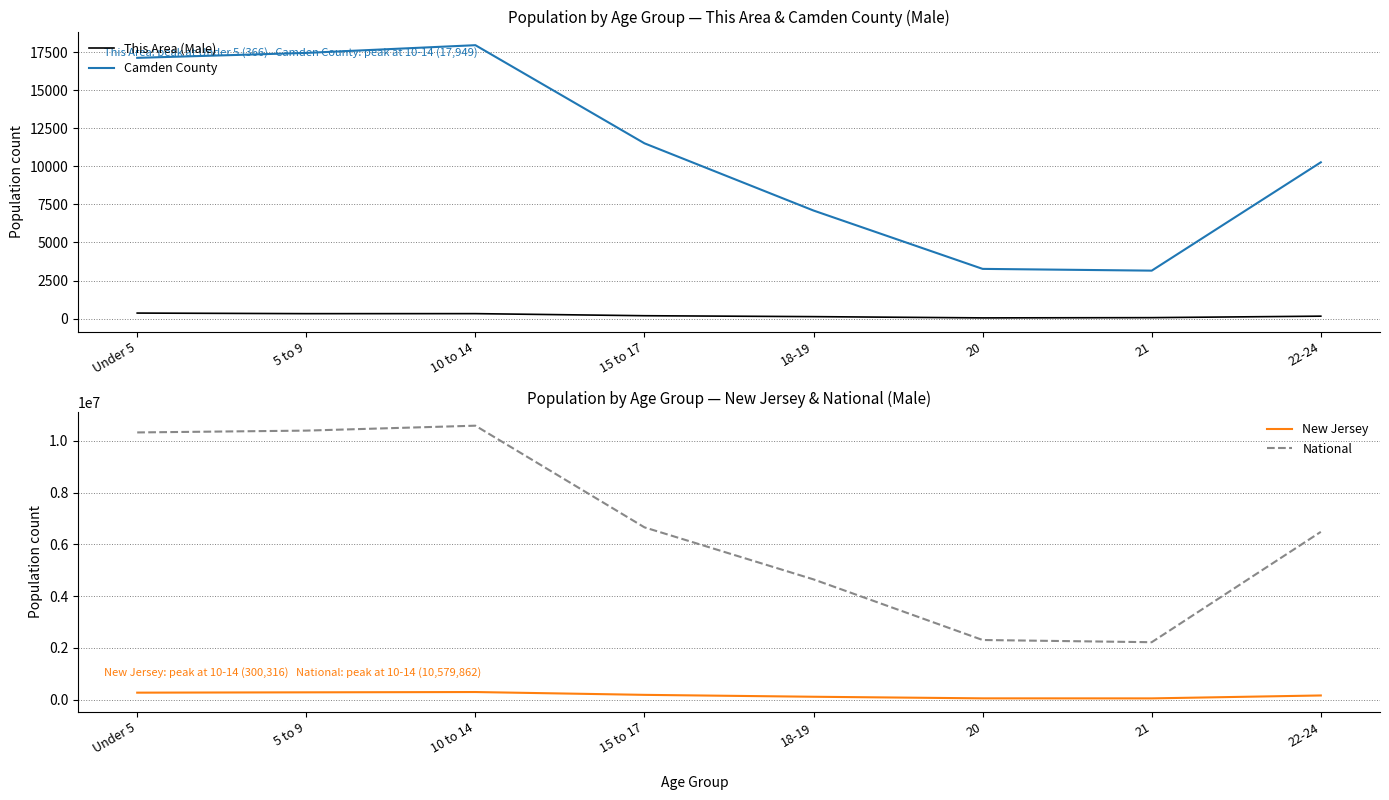

Which series has the widest spread of values?

National